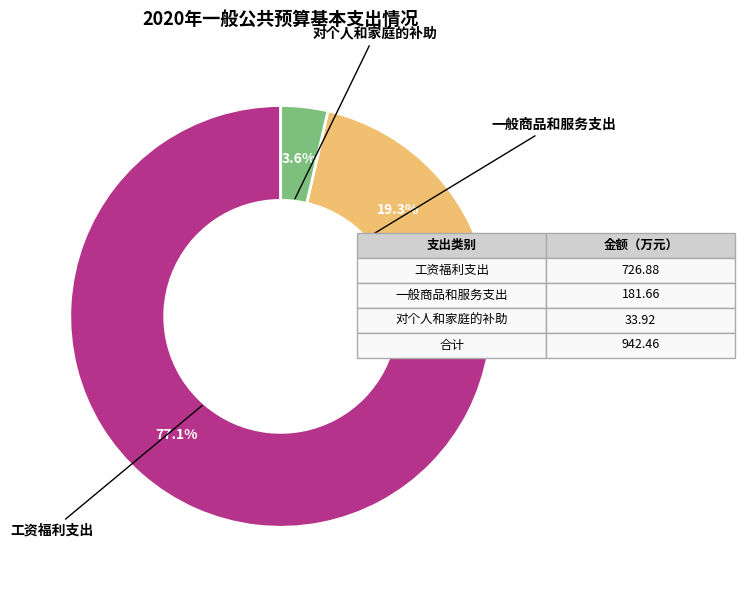

Is there any slice that represents more than half of the pie?

Yes